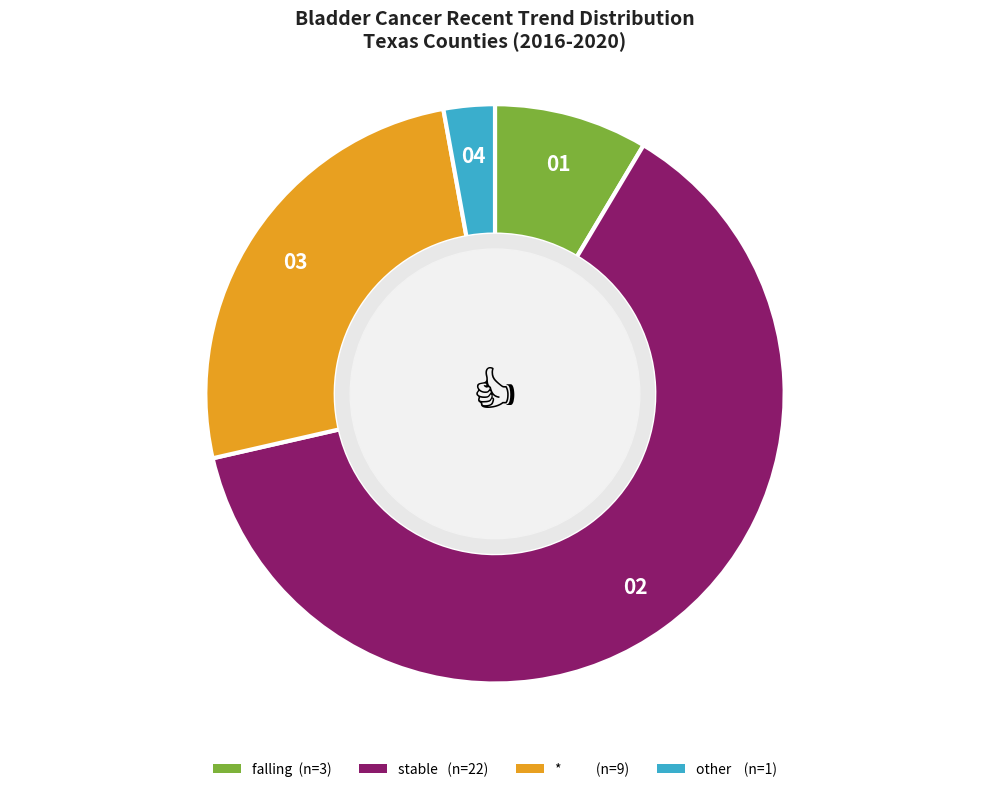

Is there any slice that represents more than half of the pie?

Yes